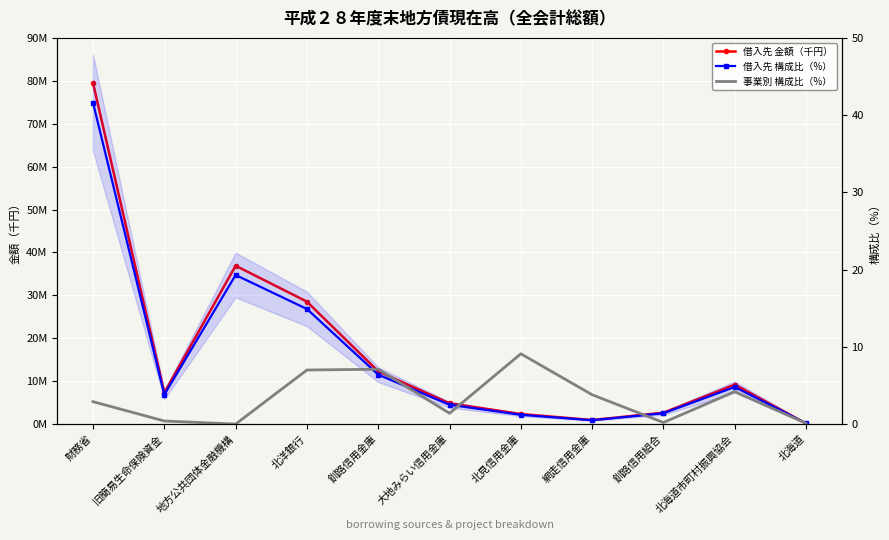

Where is the first local minimum for 事業別 構成比（%）?

地方公共団体金融機構